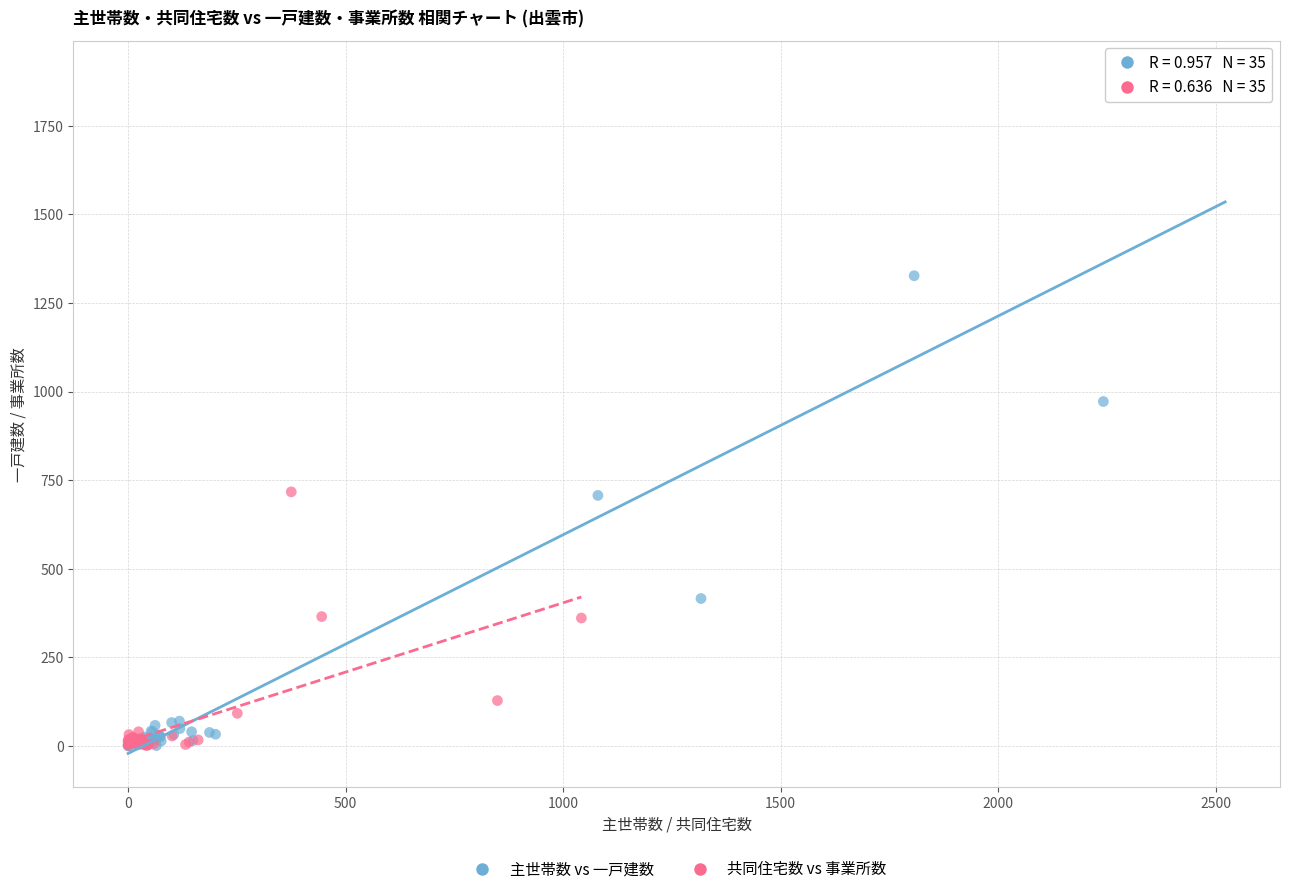

Which series reaches the maximum Y coordinate?

主世帯数 vs 一戸建数